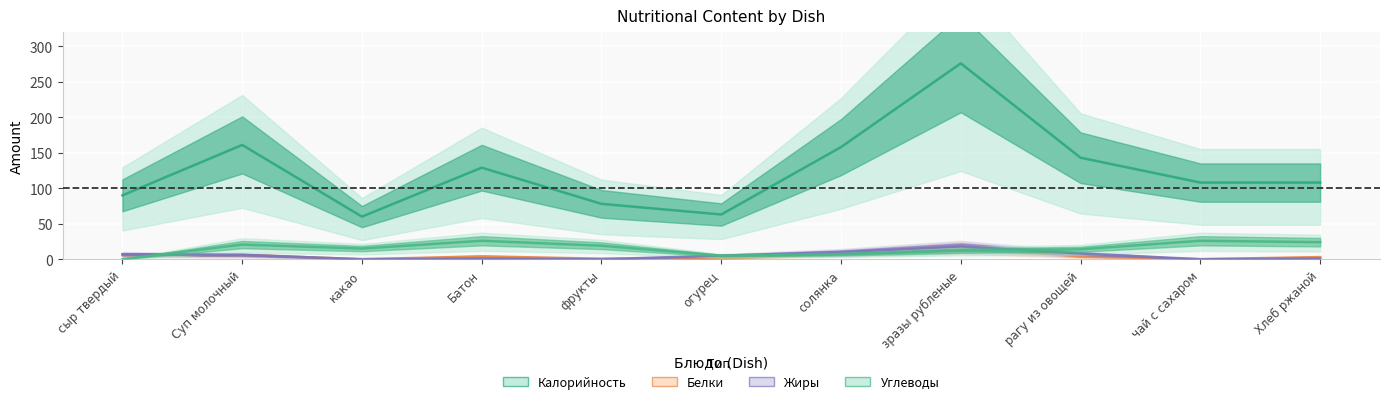

How many positive values does the Белки series have?

9